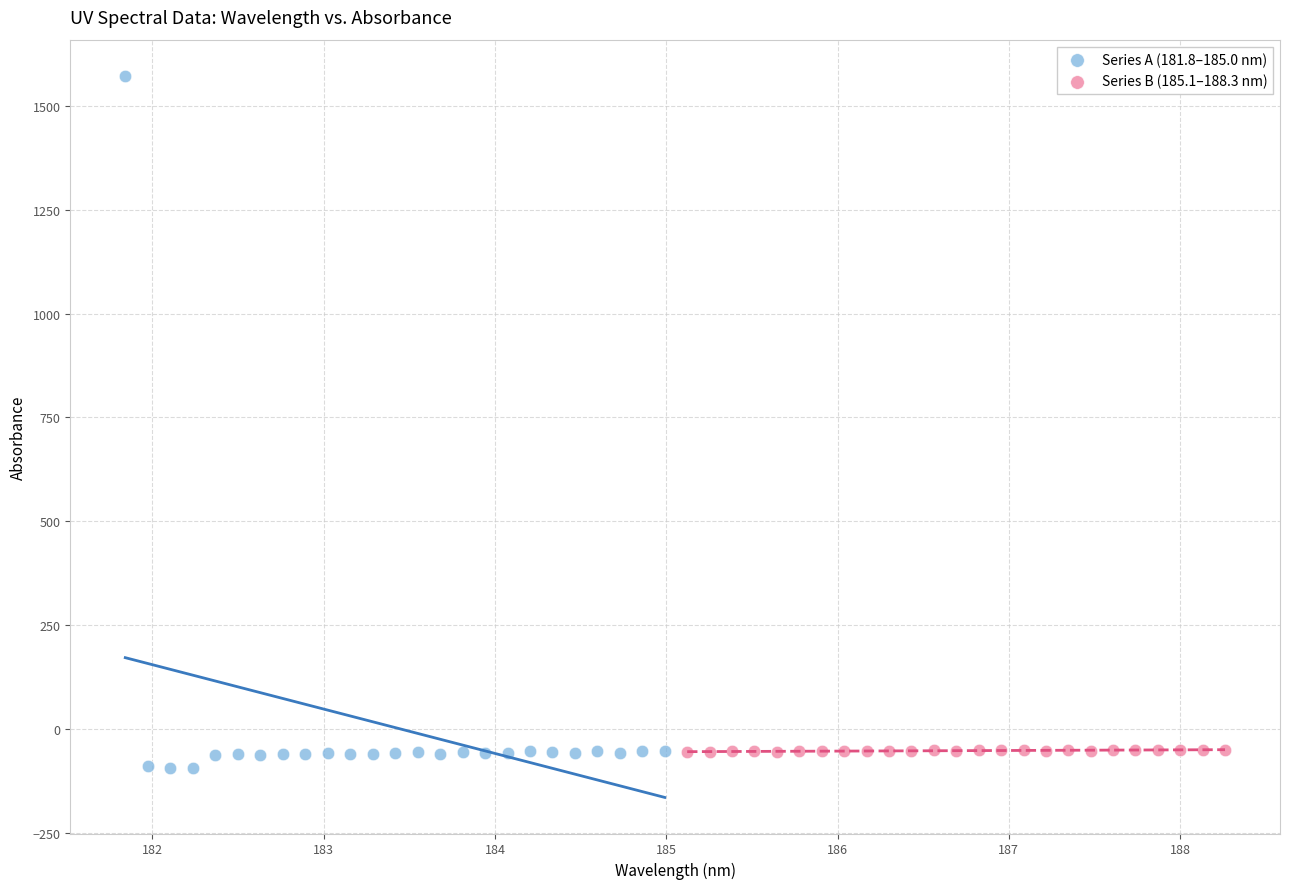

Which series reaches the maximum Y coordinate?

Series A (181.8–185.0 nm)